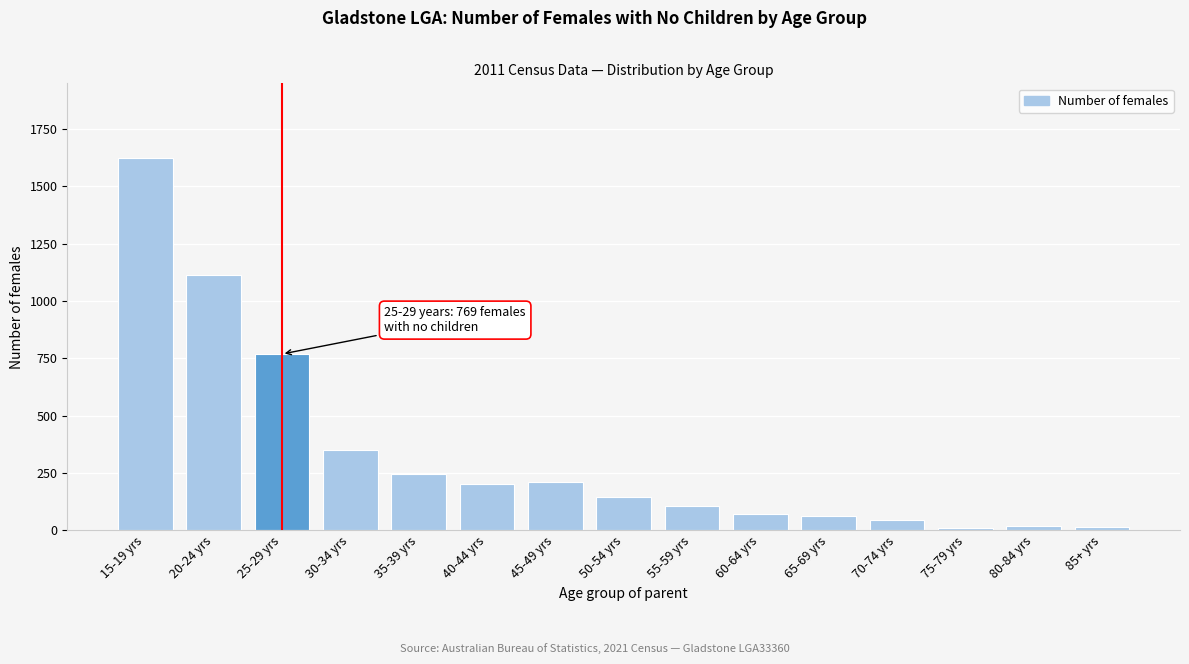

What is the difference between the maximum and minimum values?

1613